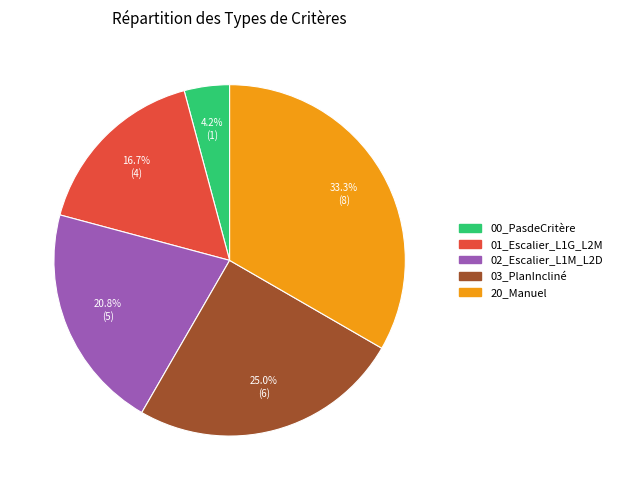

Count the number of slices in the pie.

5